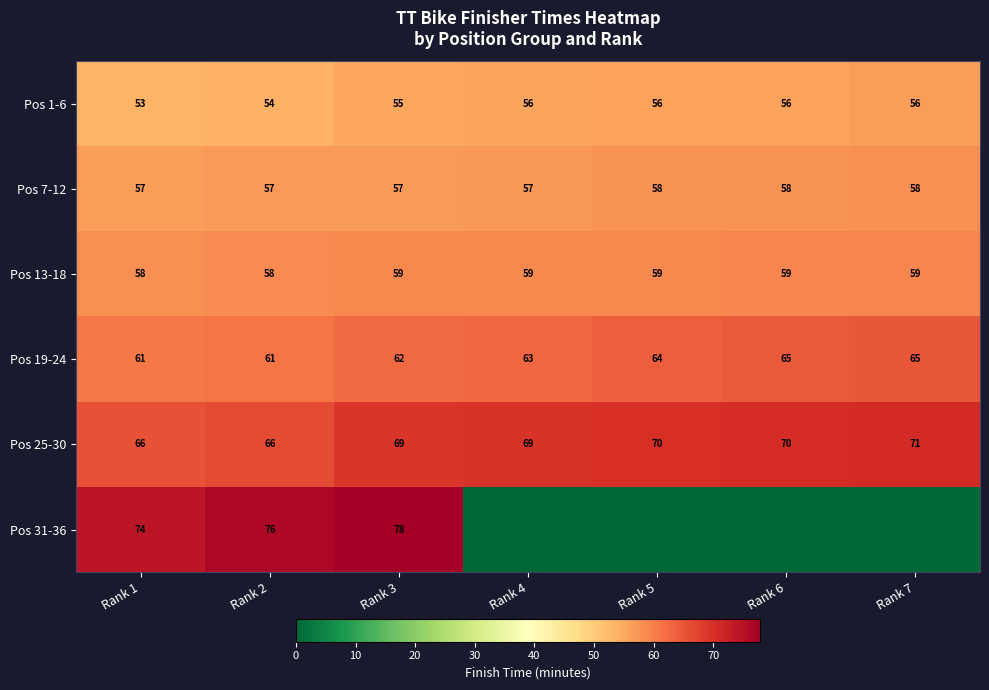

Between Rank 1 and Rank 3, which series saw the biggest shift?

Pos 31-36